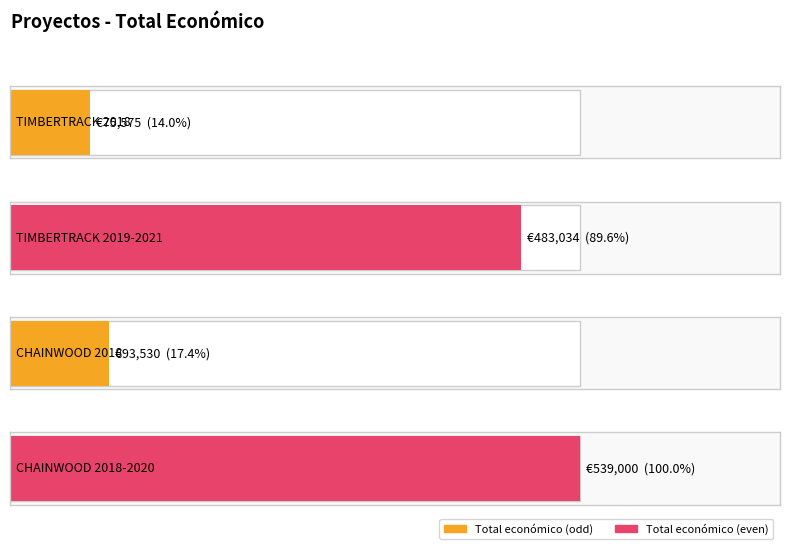

What is the label of the 1st bar from the left?

TIMBERTRACK 2018